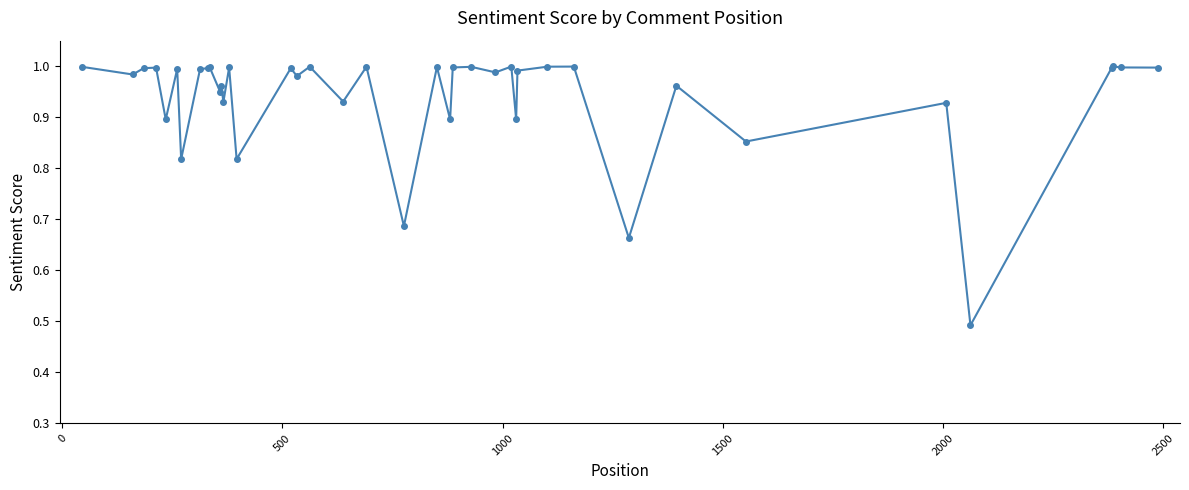

What is the sum of all values?

37.6